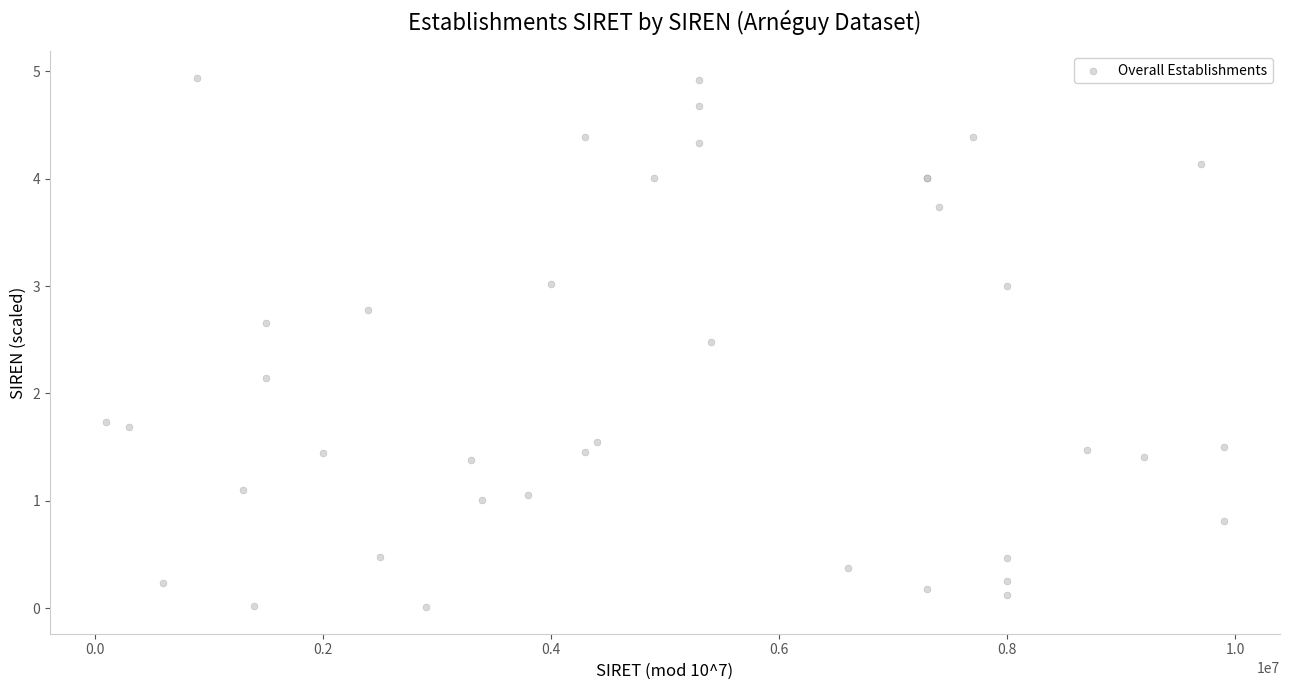

What Y value in the scatter plot is closest to 2?

2.1